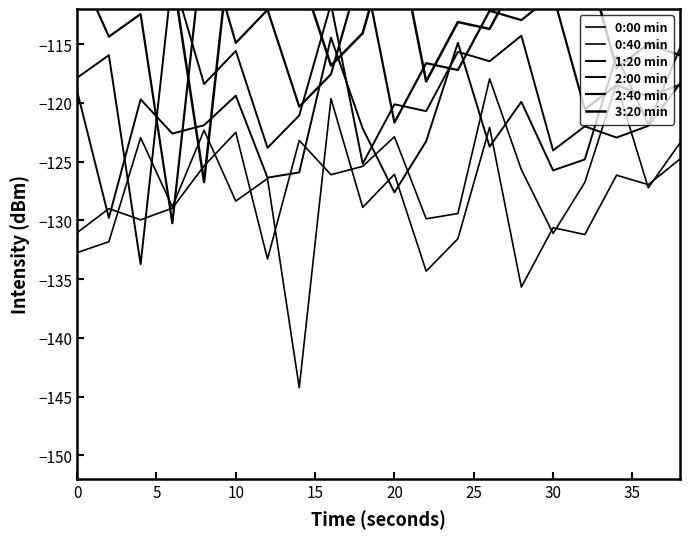

The value of 0:00 min at 19 is -170.3. True or false?

False